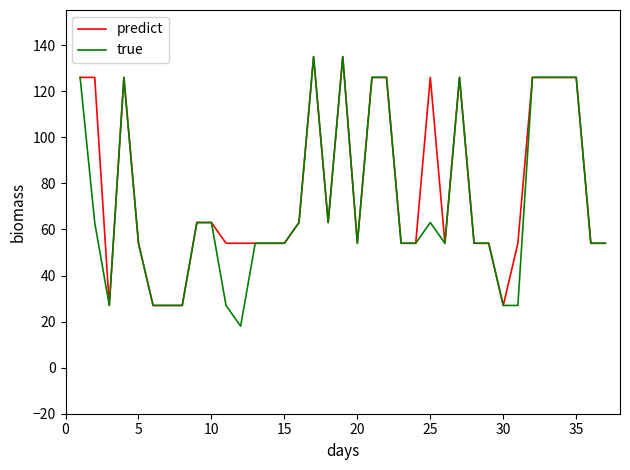

True or false: true has more than 2 points higher than both neighbors.

True